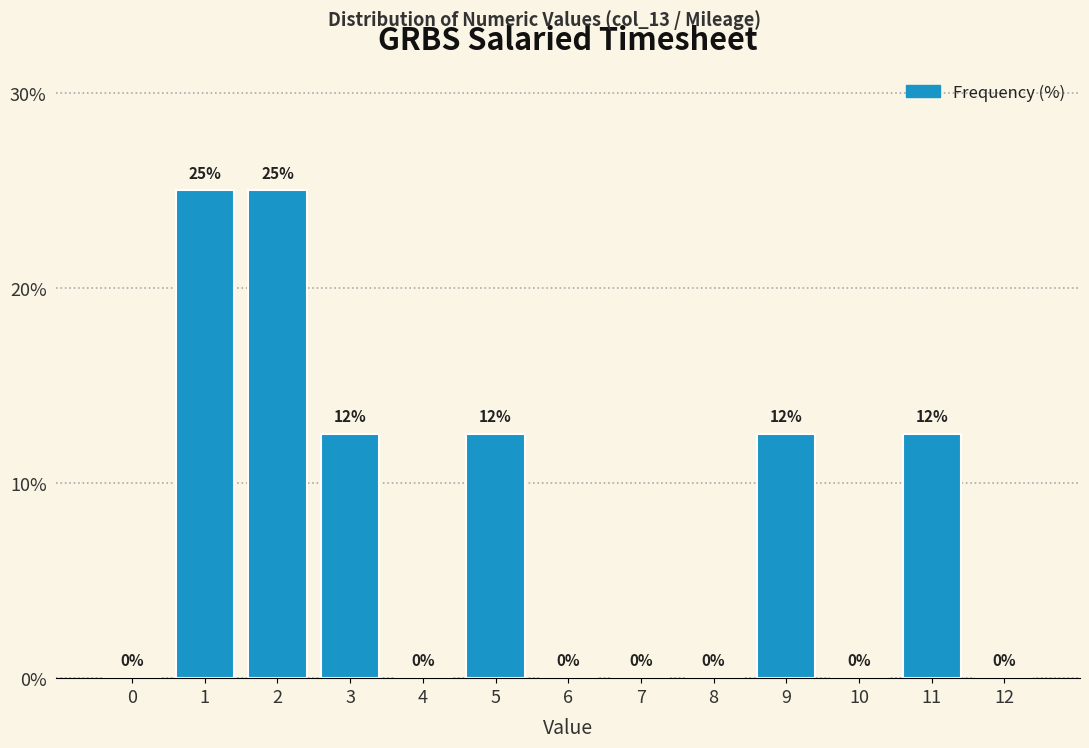

What is the change in value from 2 to 6?

-25.0